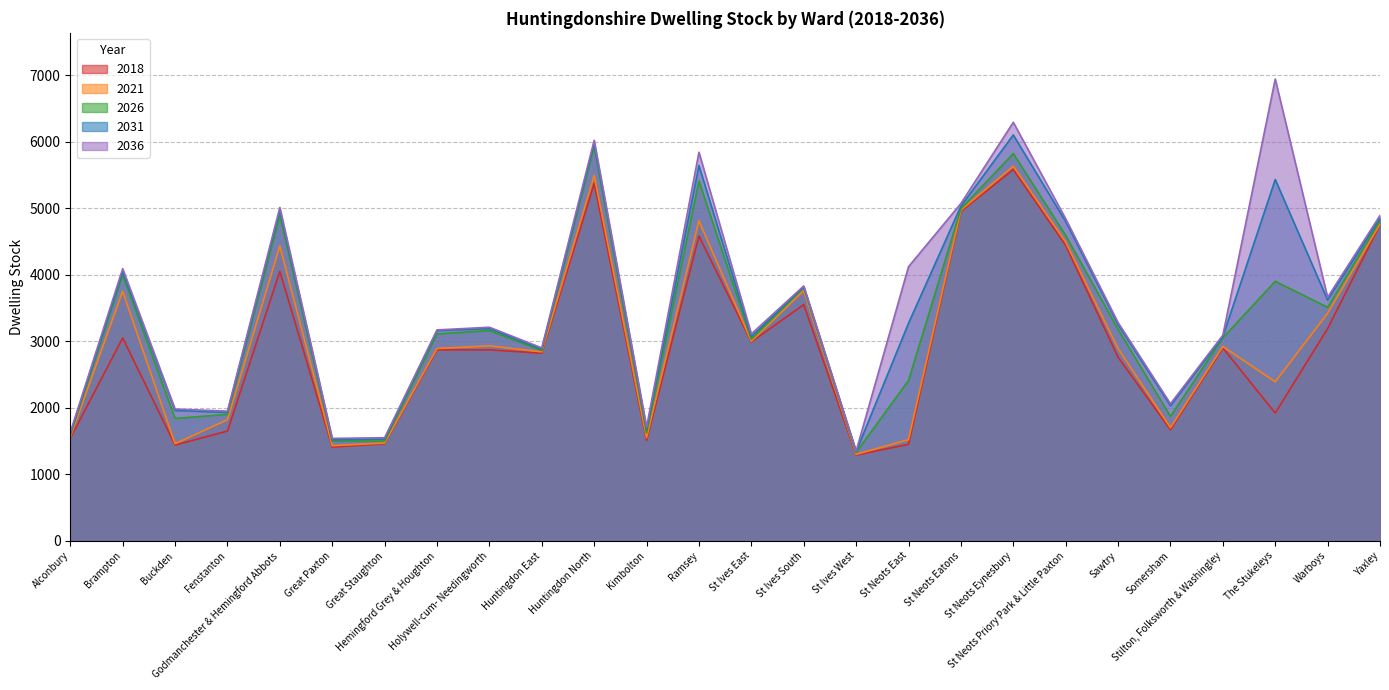

What is the value of the 2026 point at the 4th from the left?

1900